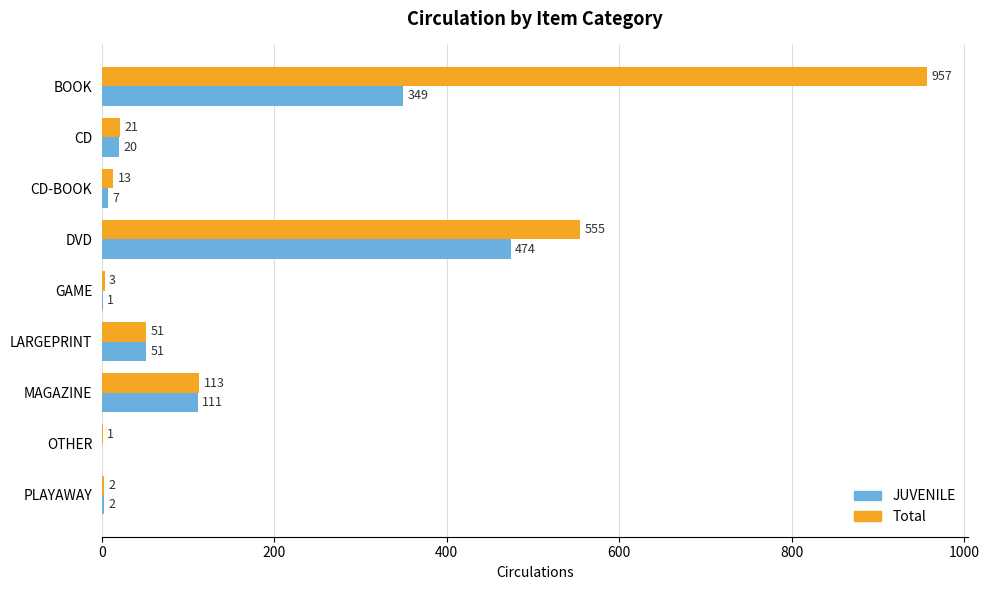

Where is Total nearest to the value 479?

DVD